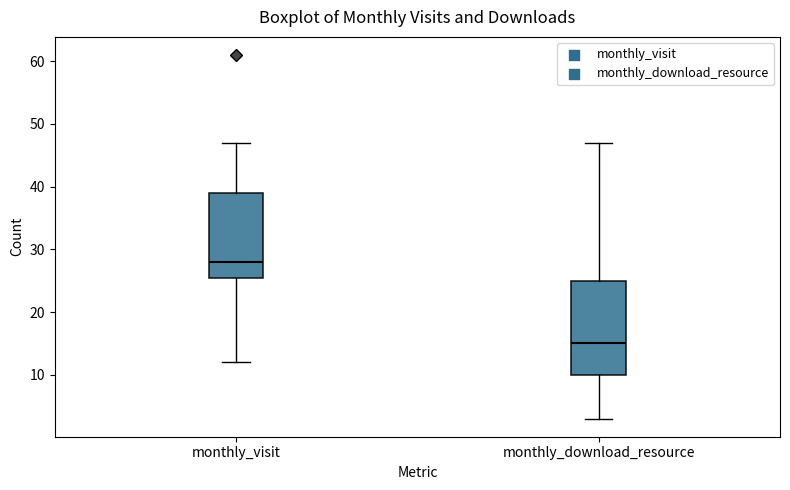

Where does the lower whisker of the box for monthly_download_resource end on the y-axis? The values are not printed on the chart, so give them approximately, as read against the axis.

3